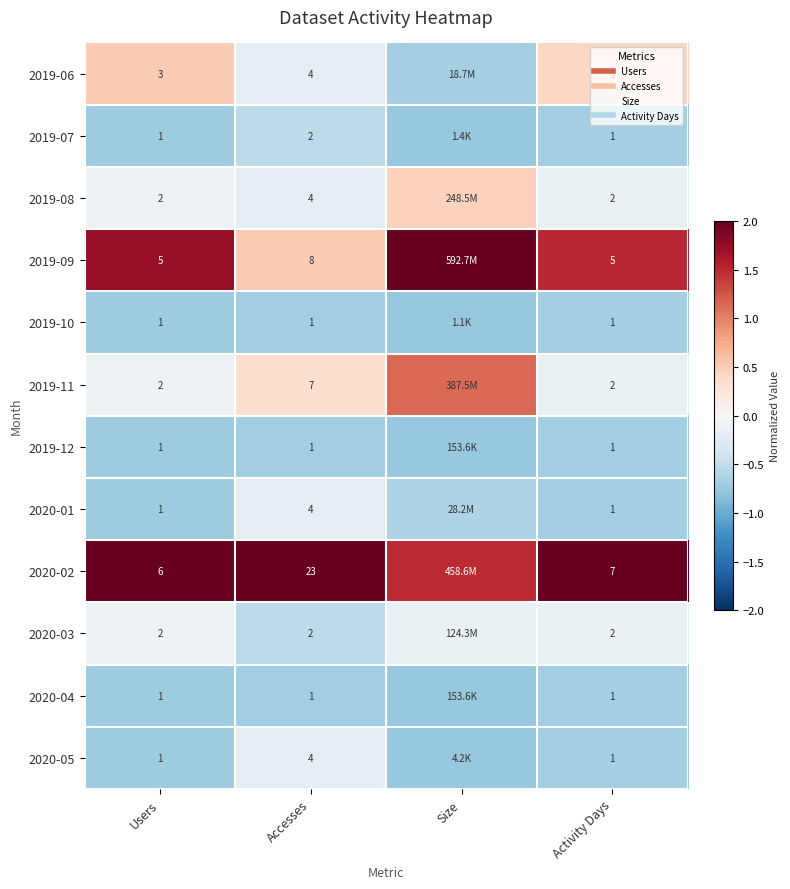

At which category is the sum across all series the highest?

Size